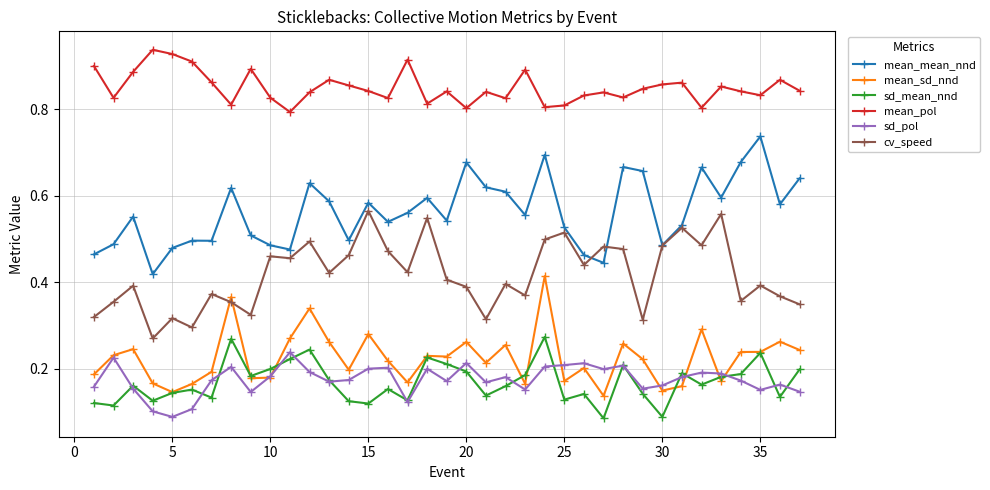

At how many categories does at least one series exceed 0?

37